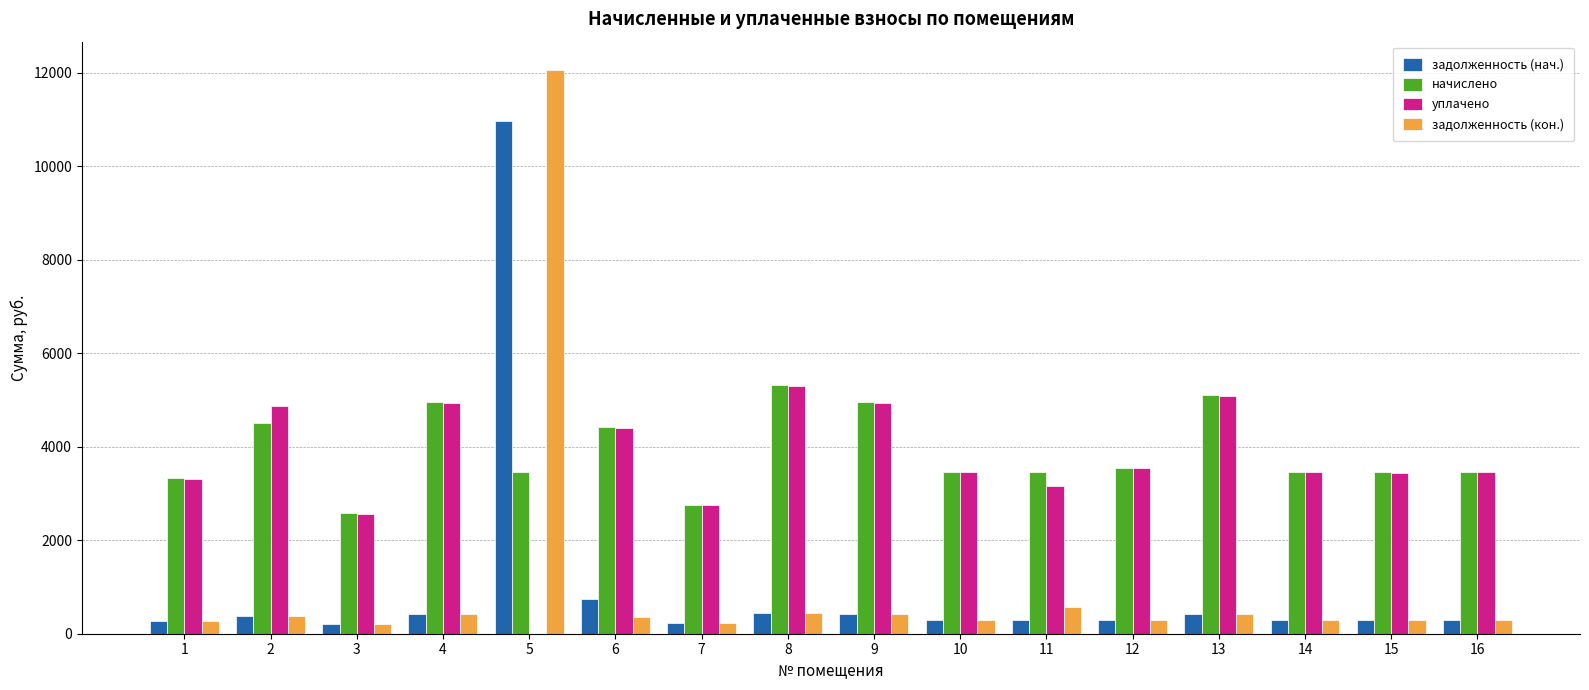

Between 2 and 11, which series saw the biggest shift?

уплачено